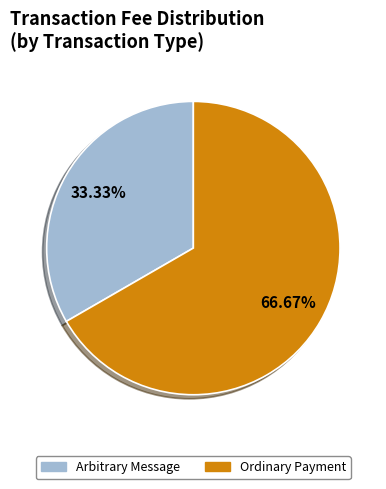

Rank the categories by value from highest to lowest.

Ordinary Payment, Arbitrary Message